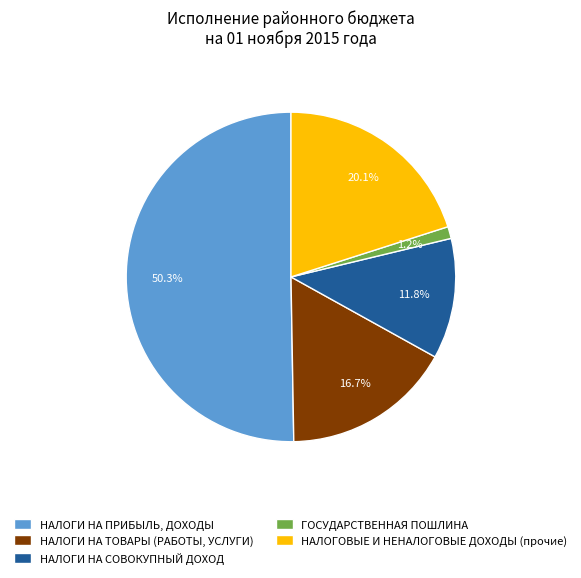

What is the ratio of the value at НАЛОГИ НА СОВОКУПНЫЙ ДОХОД to the value at НАЛОГИ НА ПРИБЫЛЬ, ДОХОДЫ?

0.2